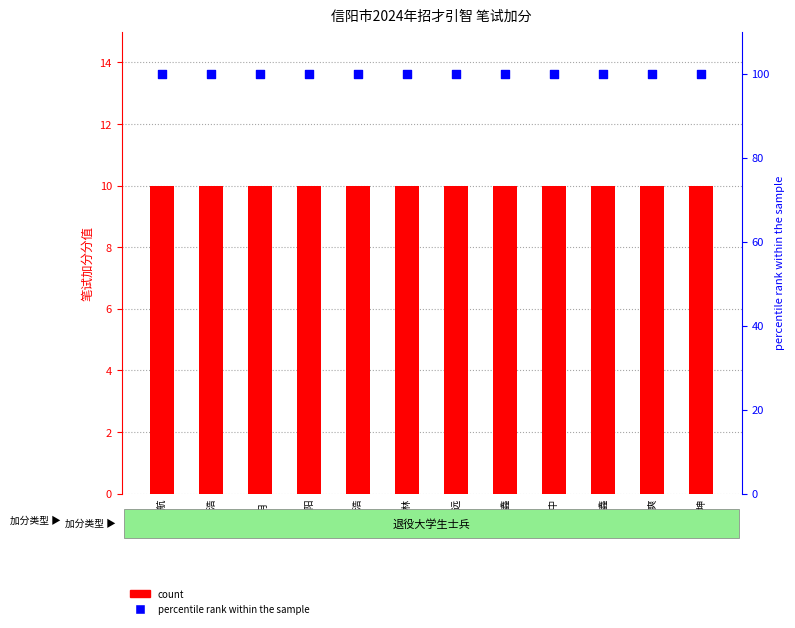

Which series has the largest total across all categories?

percentile rank within the sample